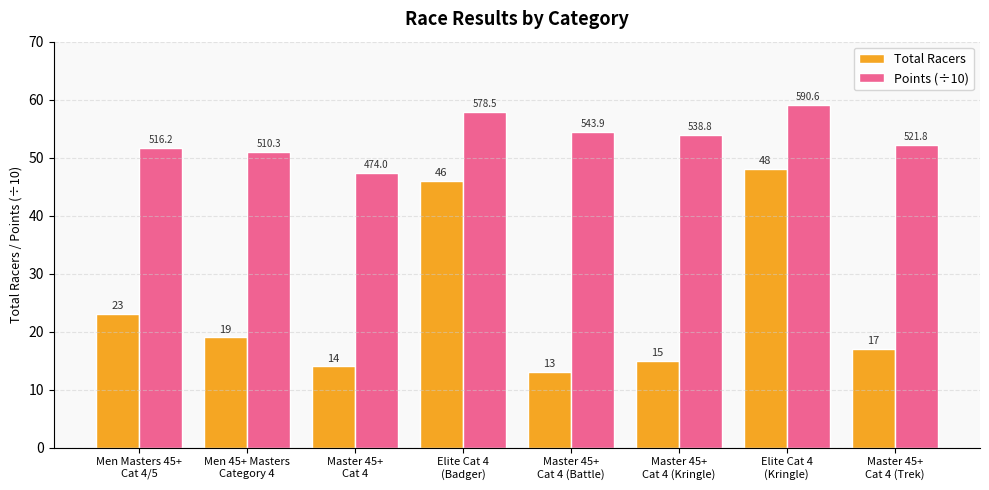

Rank the series by their maximum value, from lowest to highest.

Total Racers, Points (÷10)